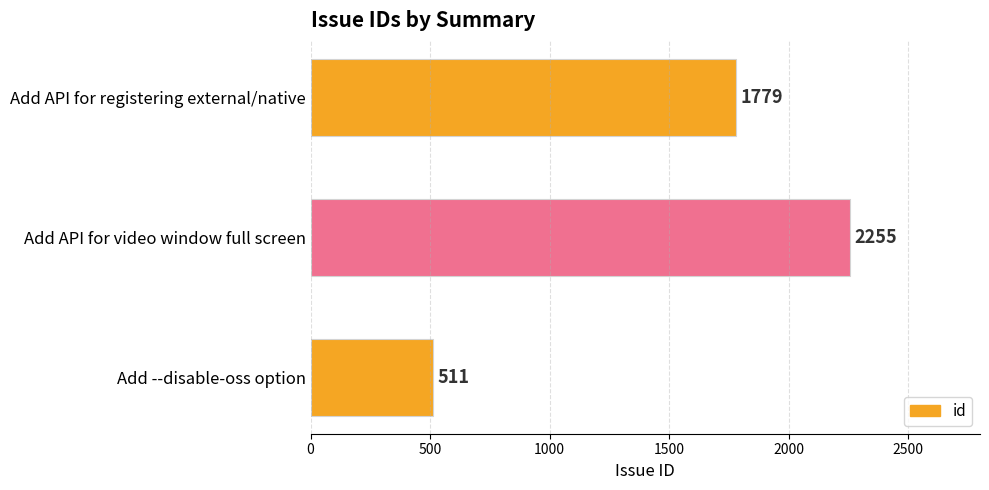

Is it true that the value at Add API for registering external/native is 1779?

True